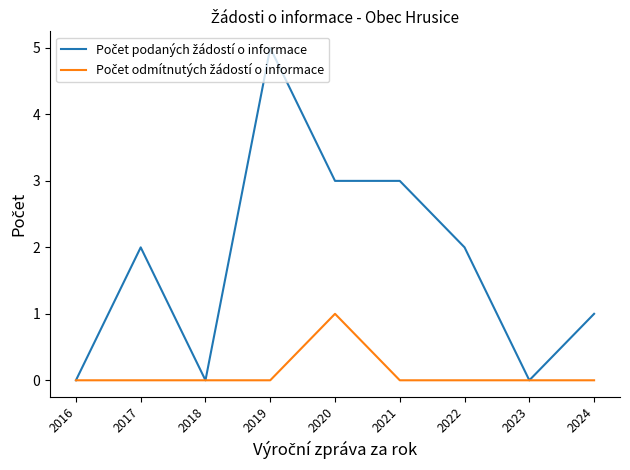

Which label corresponds to the largest value in the chart?

2019